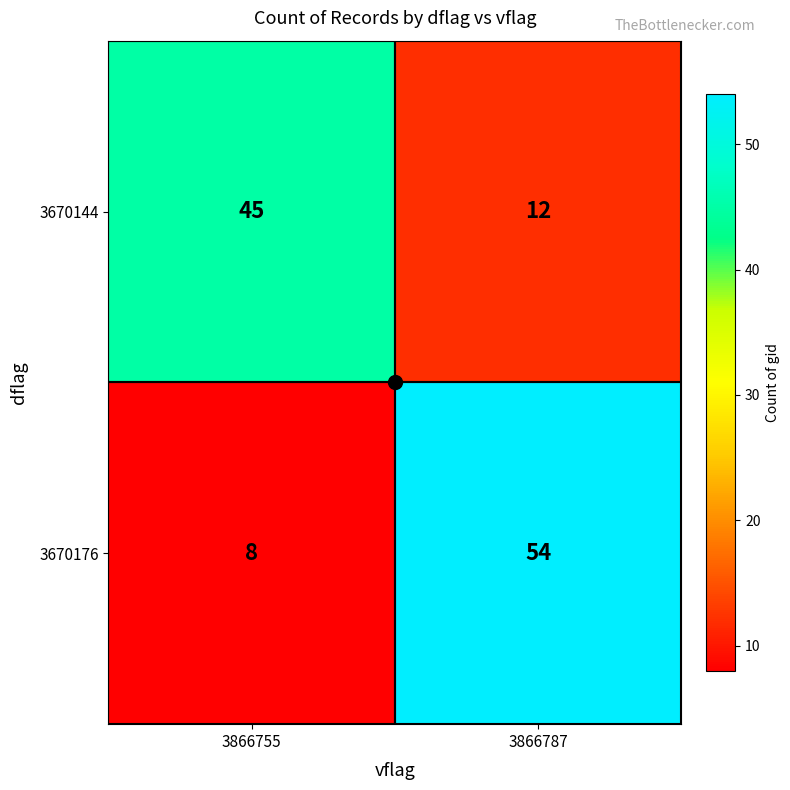

At 3866787, list the series in order from smallest to largest.

3670144, 3670176